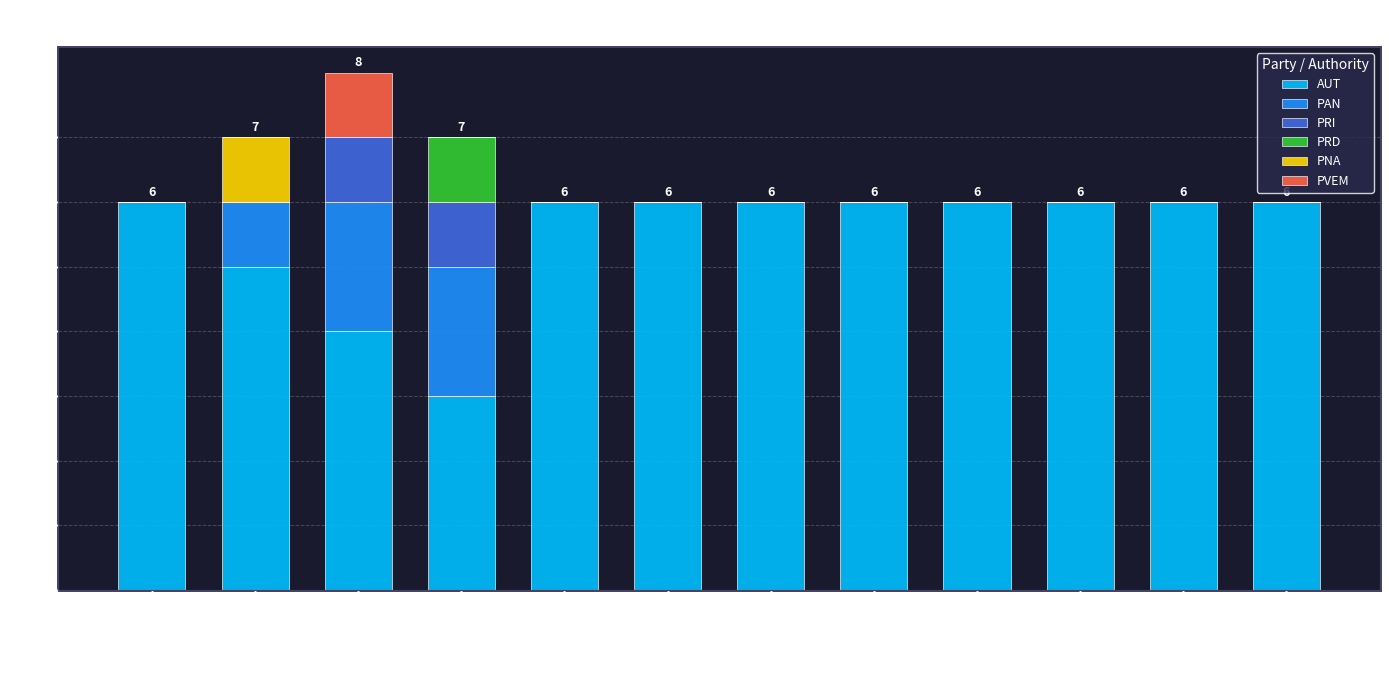

Are the bars grouped side by side (vs. stacked)?

No